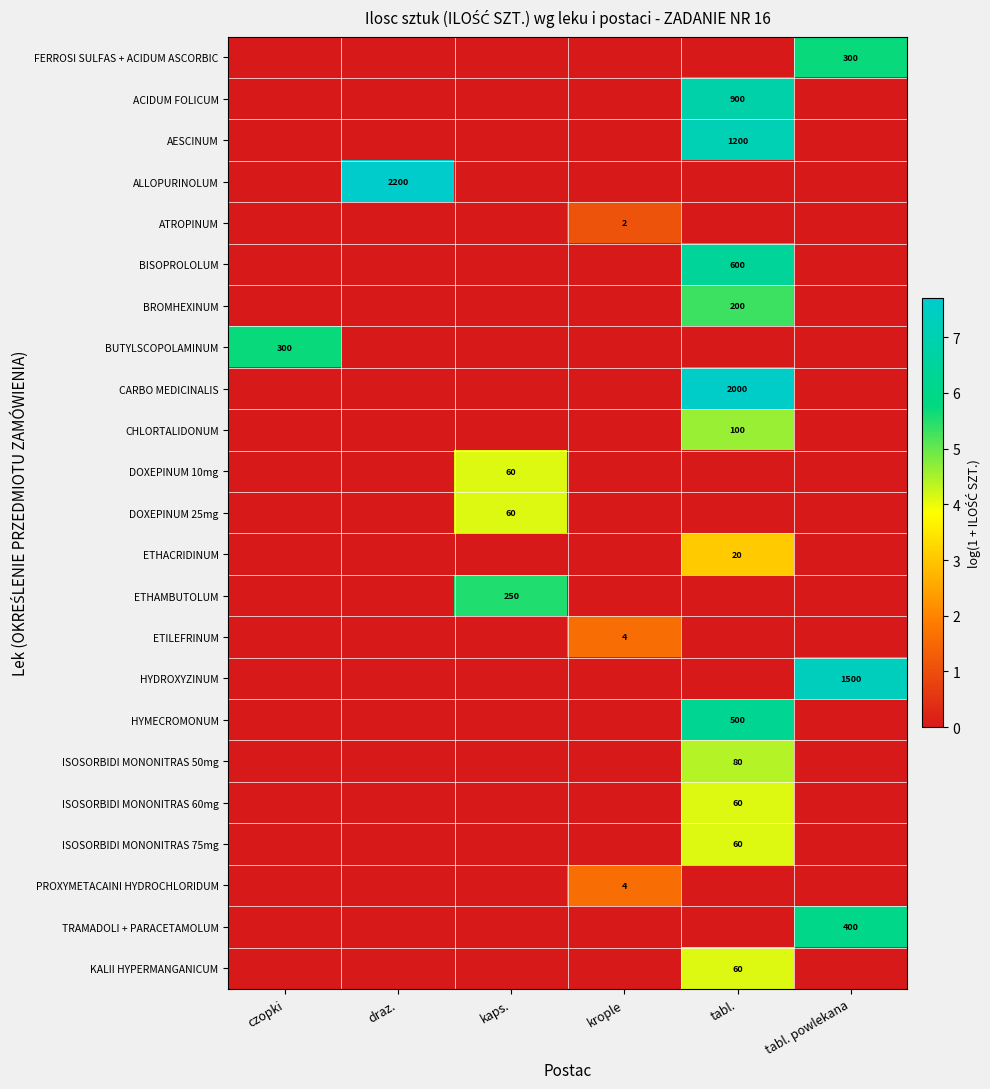

True or false: BUTYLSCOPOLAMINUM has a value of 190 at czopki.

False